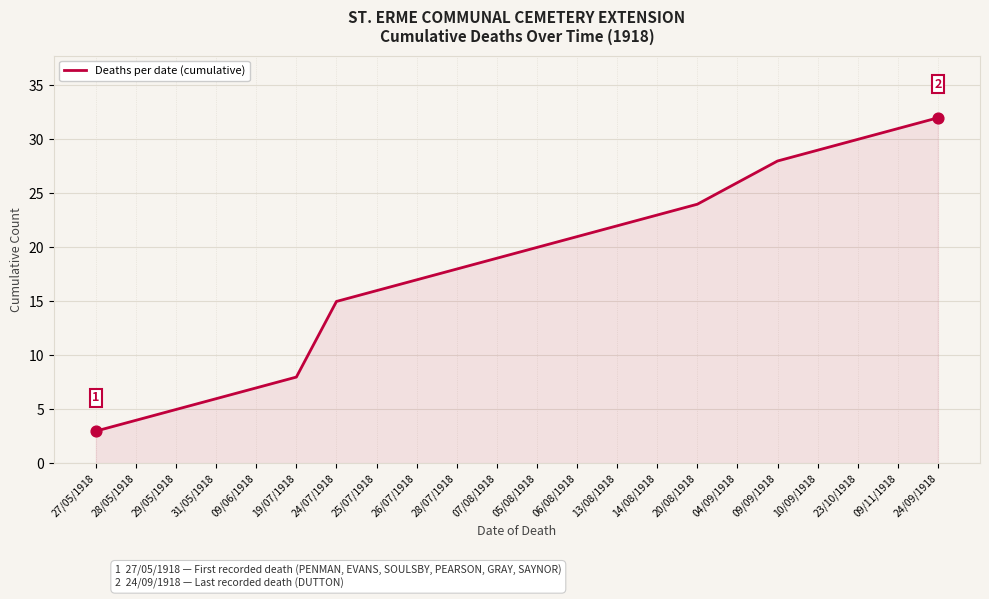

Which has a higher value, 23/10/1918 or 19/07/1918?

23/10/1918